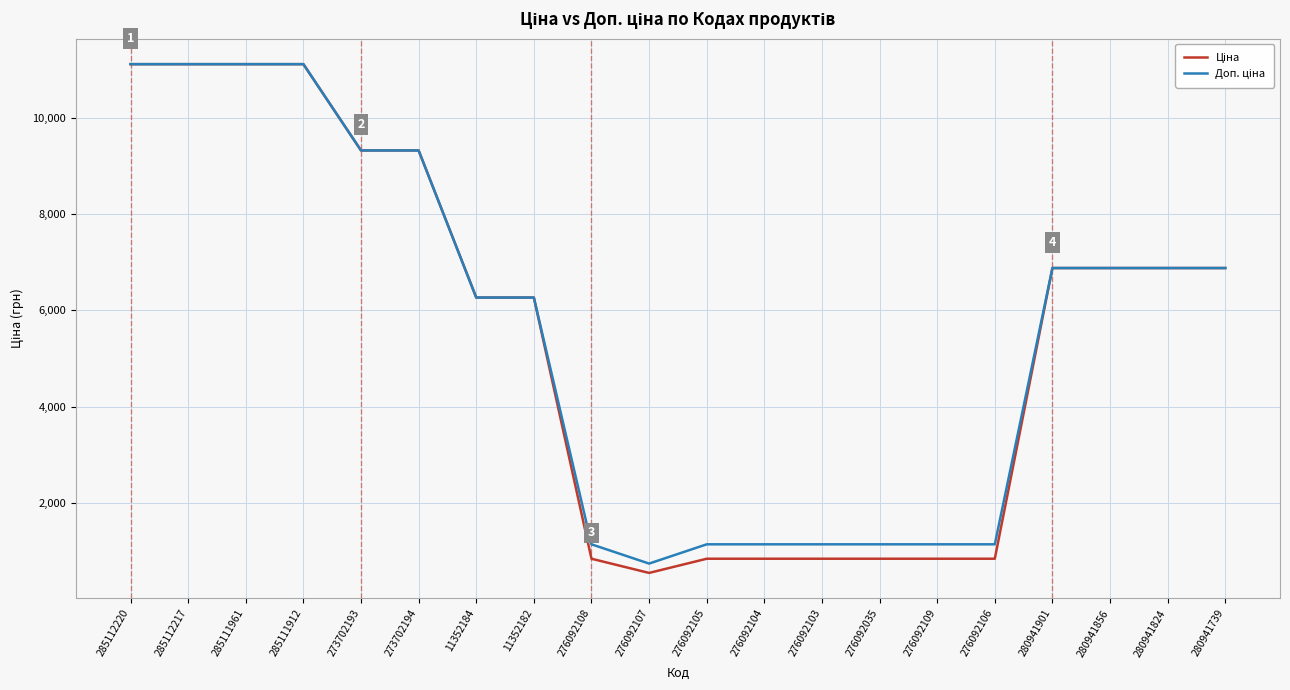

How many lines are shown in the chart?

2